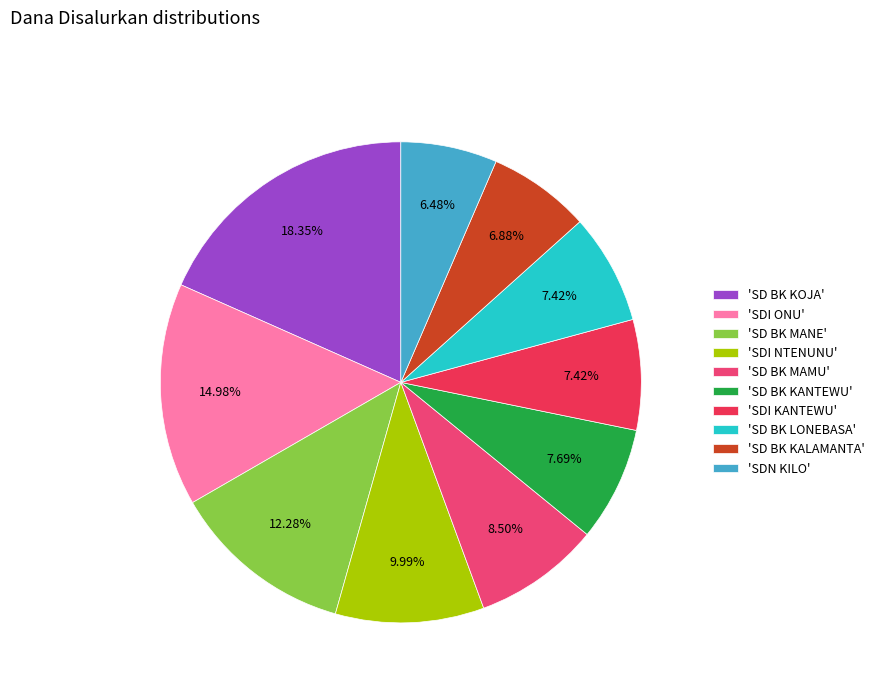

How many slices are in this pie chart?

10